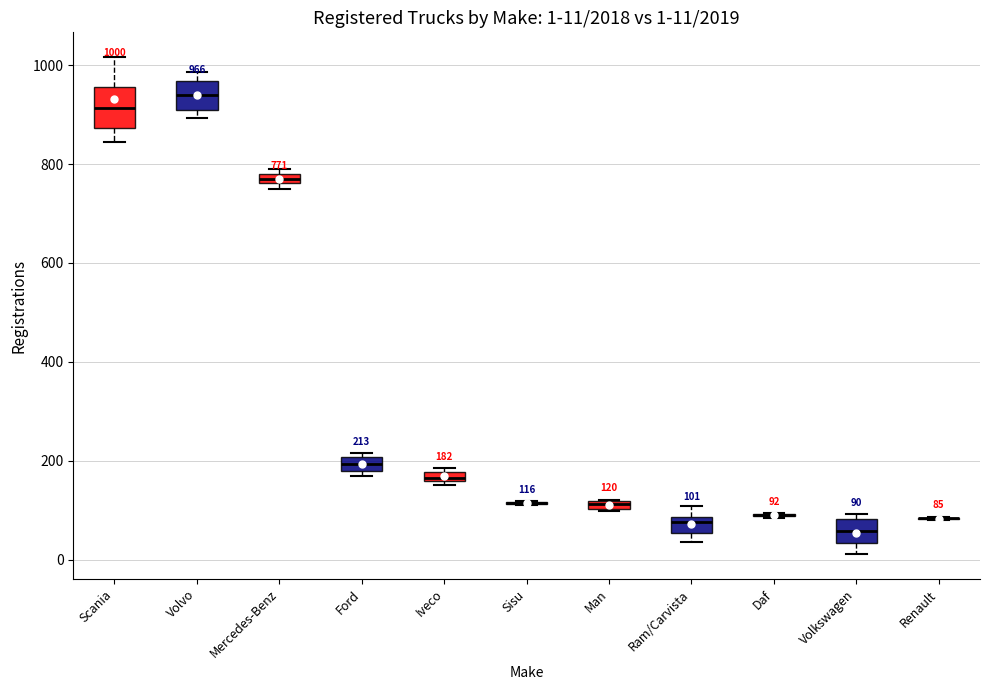

Which box is the tallest, from its lower edge to its upper edge?

Scania